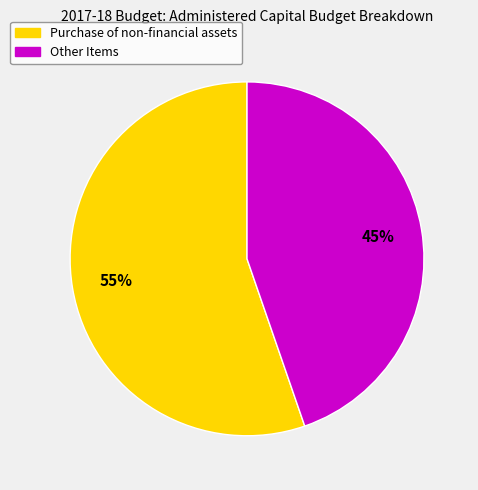

To the nearest percent, what is the combined percentage of Other Items and Purchase of non-financial assets?

100%